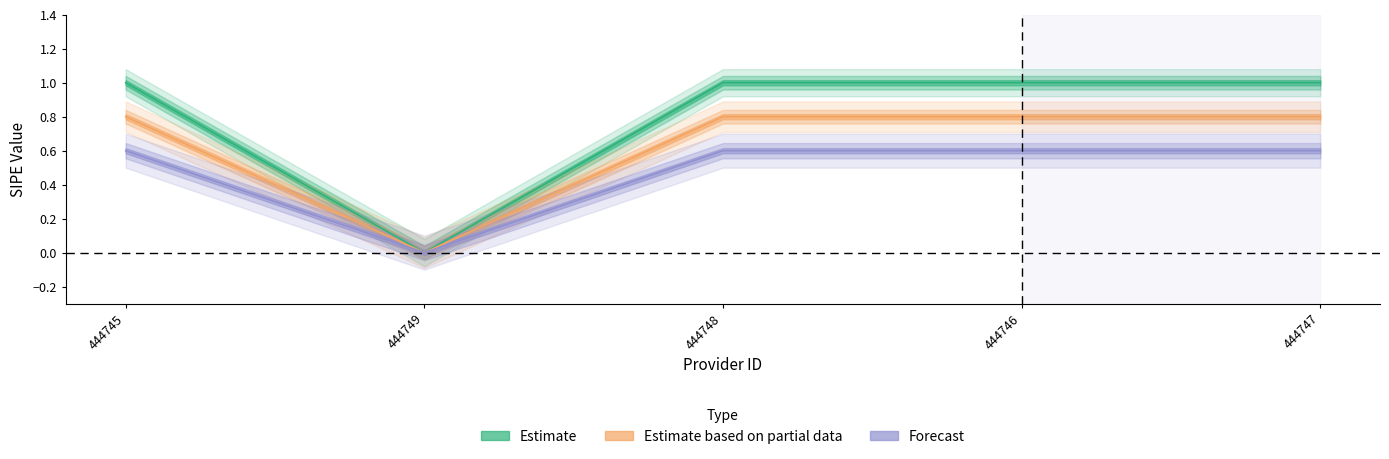

True or false: Estimate based on partial data and Estimate cross at least once.

False